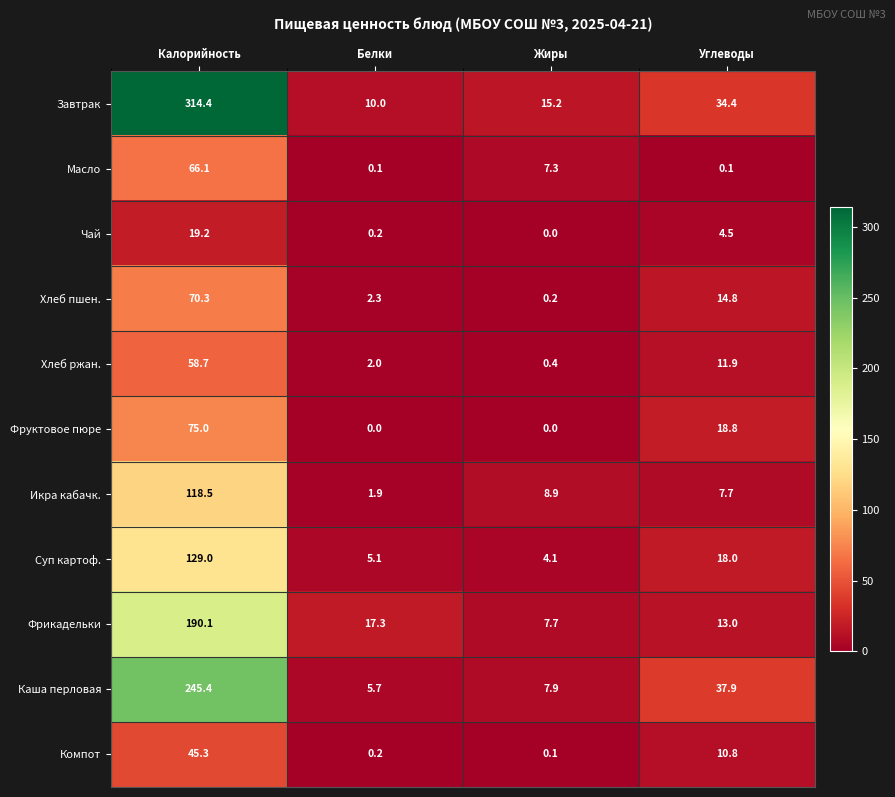

True or false: Компот has a value of 0.1 at Жиры.

True